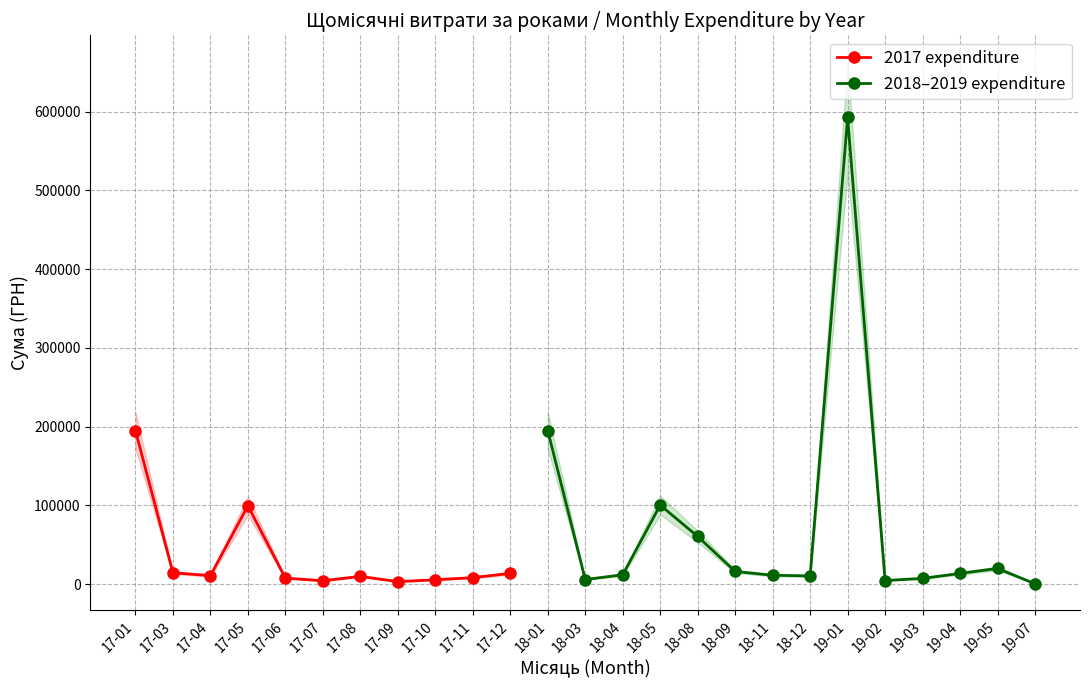

True or false: 2017 expenditure has more than 0 interior local peaks.

True